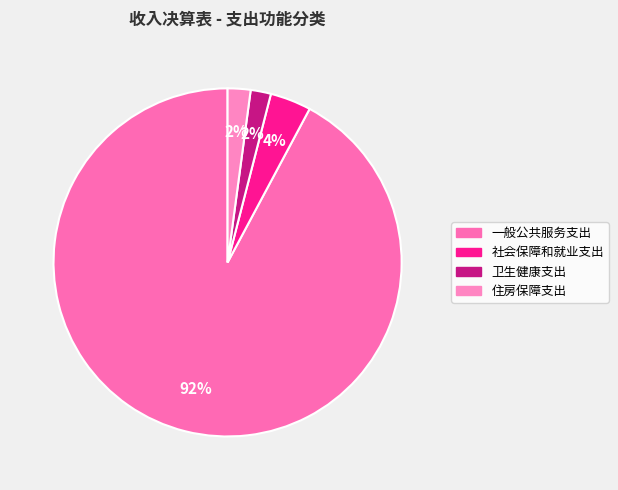

Rank the categories by value from lowest to highest.

卫生健康支出, 住房保障支出, 社会保障和就业支出, 一般公共服务支出